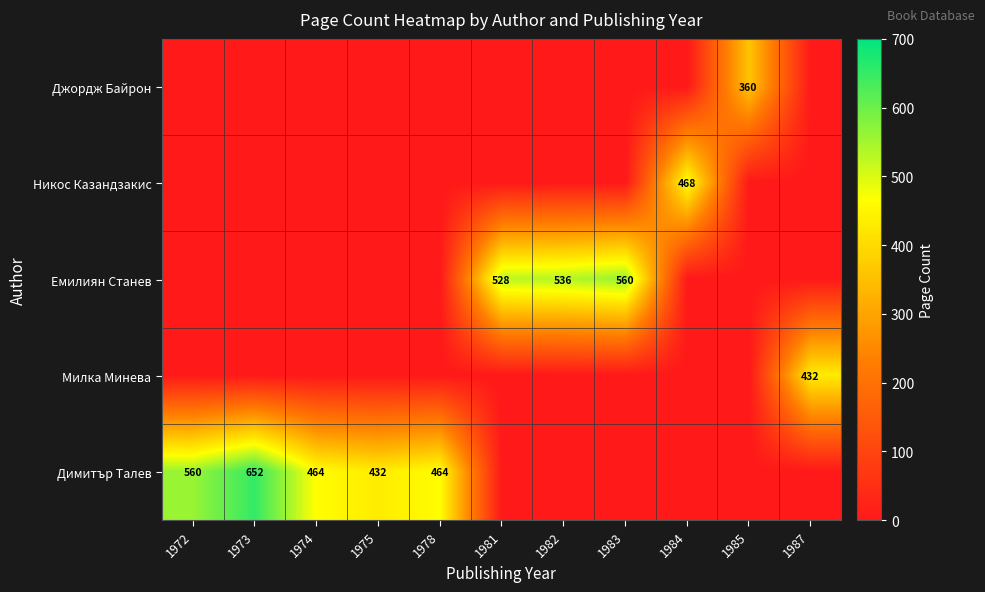

What is the spread (max minus min) of values at 1984?

468